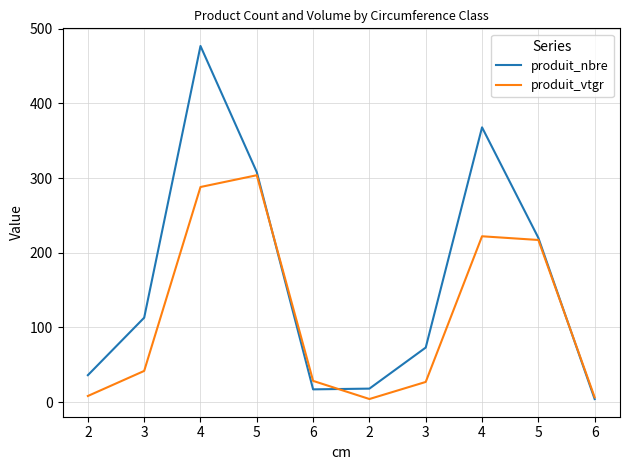

Which has a higher value, 4 or 5?

4